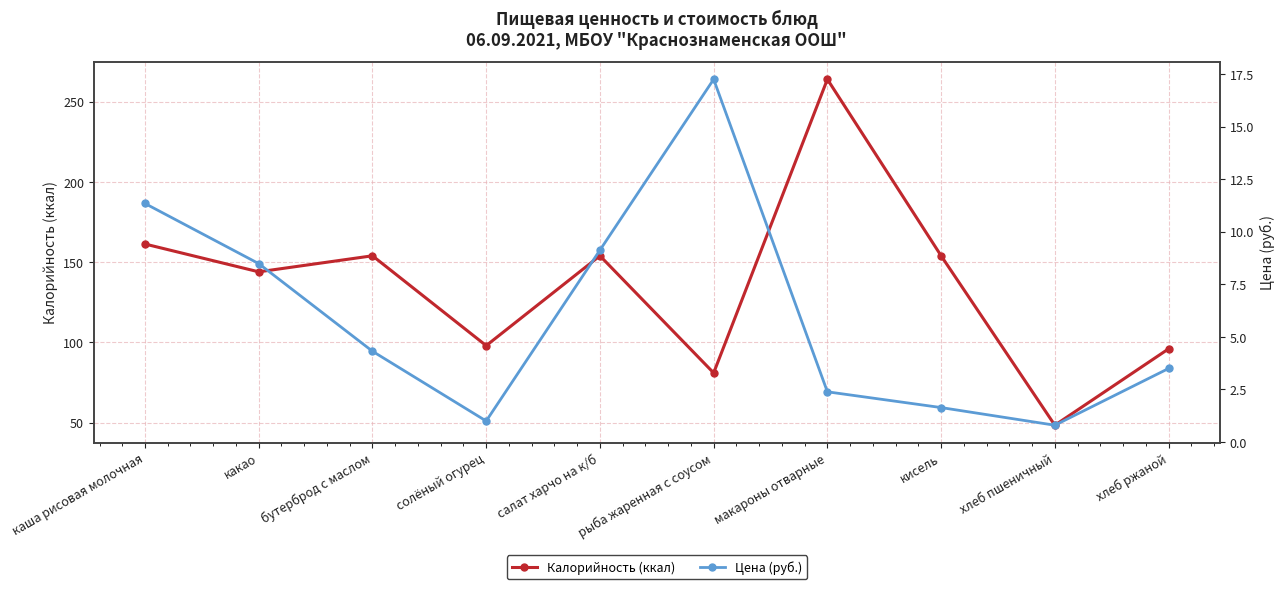

True or false: Калорийность (ккал) has more than 0 interior local peaks.

True